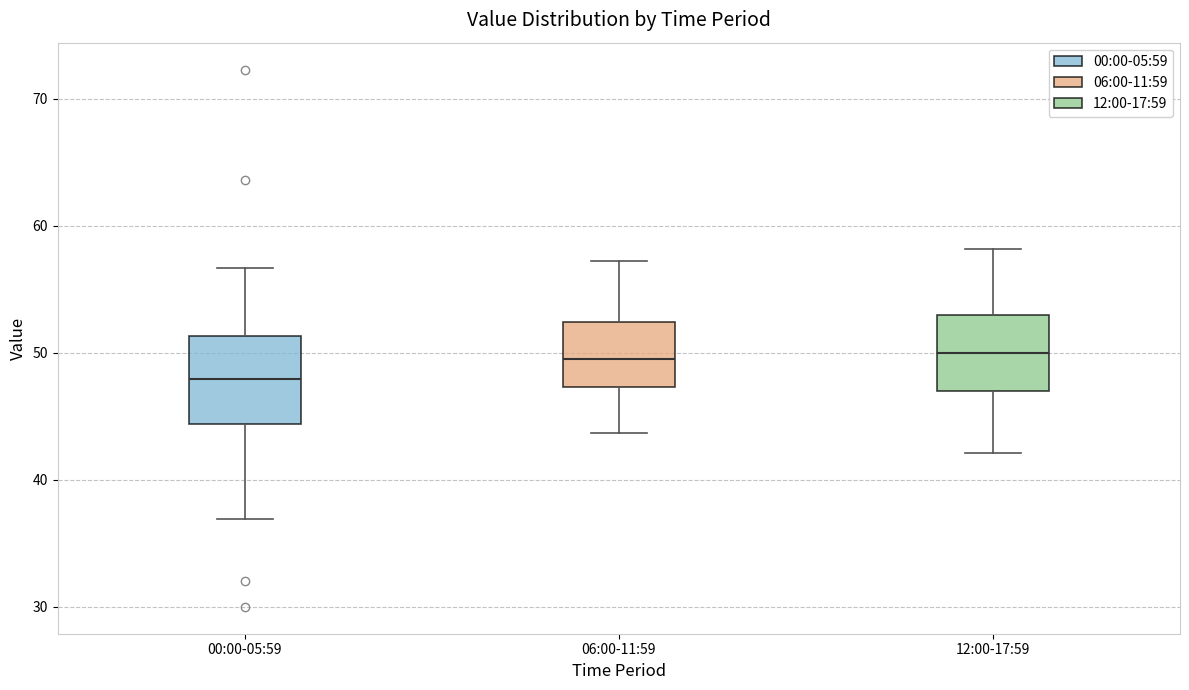

Reading left to right, read every box against the y-axis: the position of its median line, the range the box covers, and the ends of its whiskers. The values are not printed on the chart, so give them approximately, as read against the axis.

00:00-05:59: median 48, box 44 to 51, whiskers 37 to 57
06:00-11:59: median 50, box 47 to 52, whiskers 44 to 57
12:00-17:59: median 50, box 47 to 53, whiskers 42 to 58